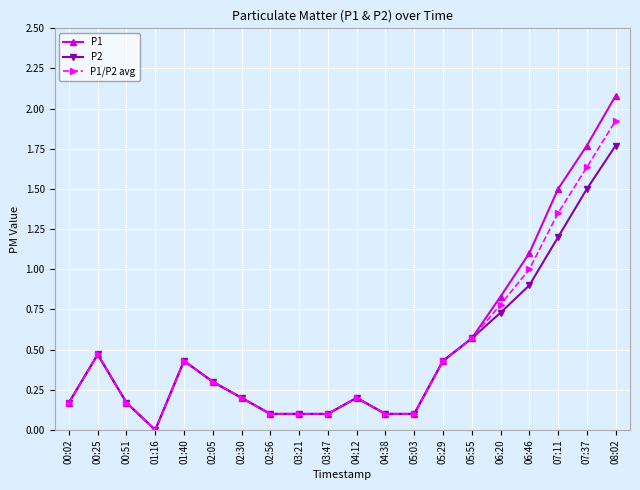

Rank the series by their average value, from lowest to highest.

P2, P1/P2 avg, P1